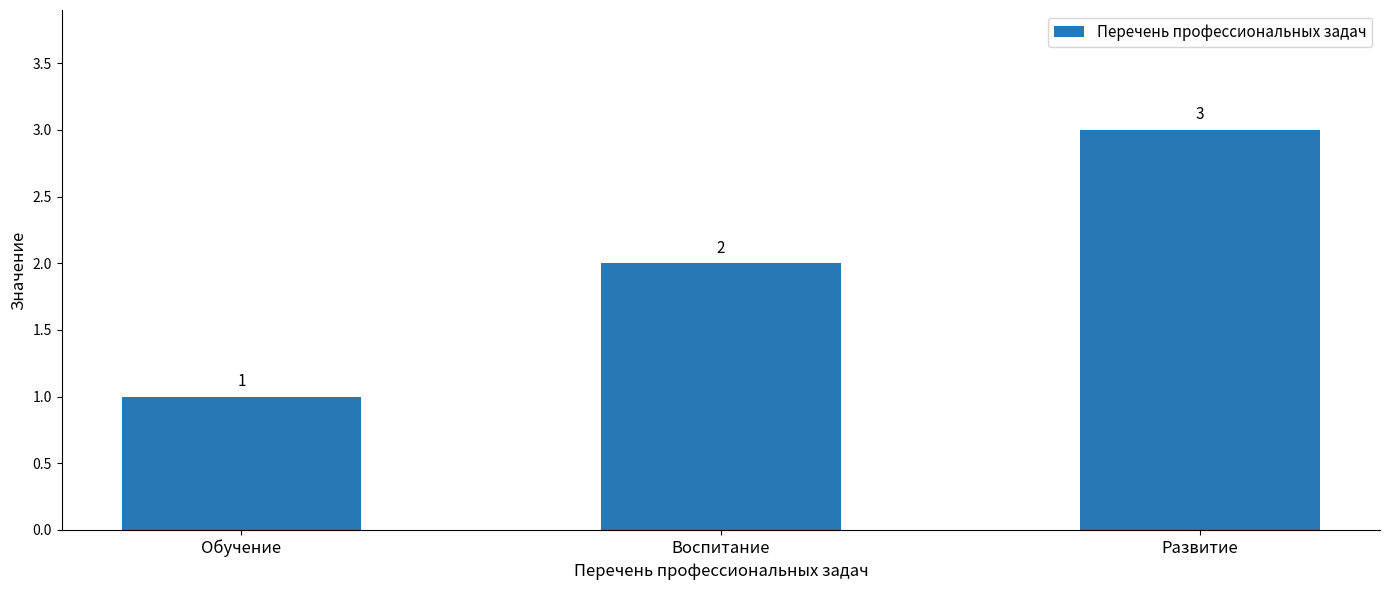

What is the difference between the values at Воспитание and Обучение?

1